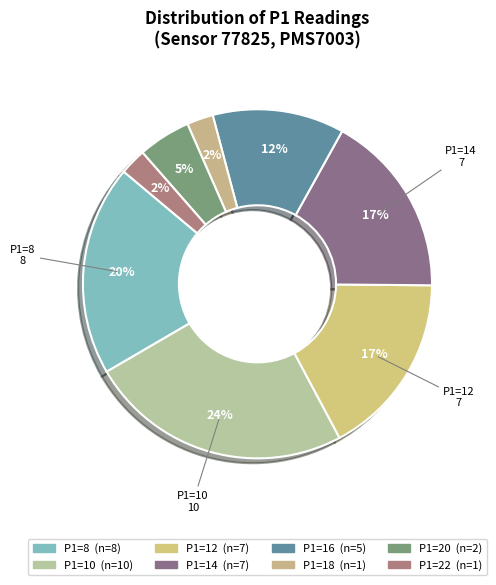

Does any single category account for the majority?

No